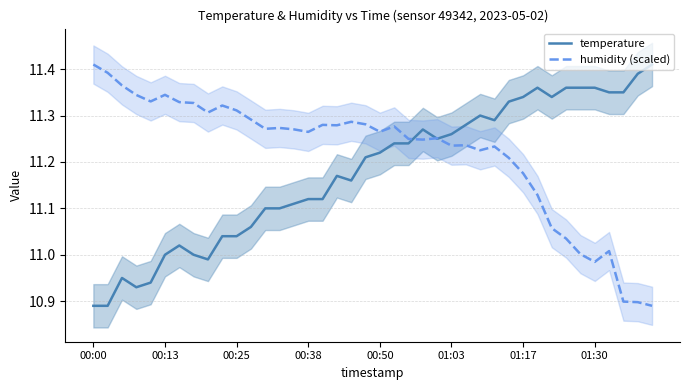

What are all the series names shown in the legend?

temperature, humidity (scaled)